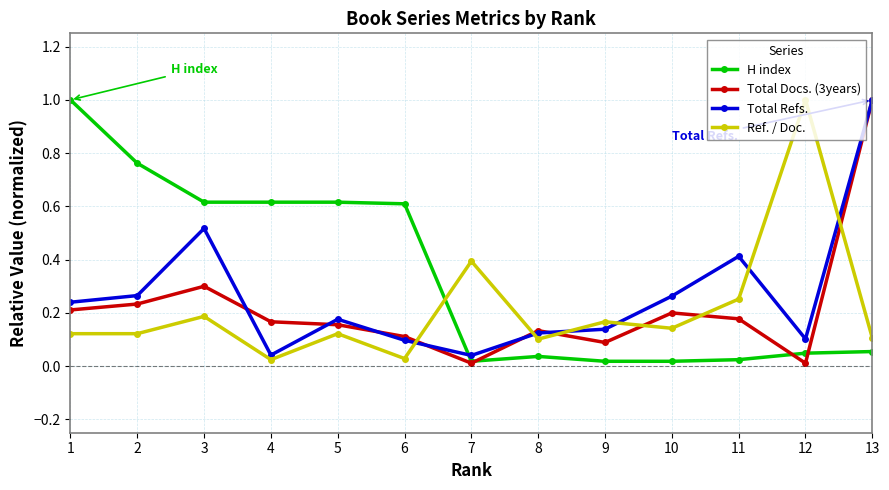

The Total Docs. (3years) series shows 0.1 at 8. True or false?

True